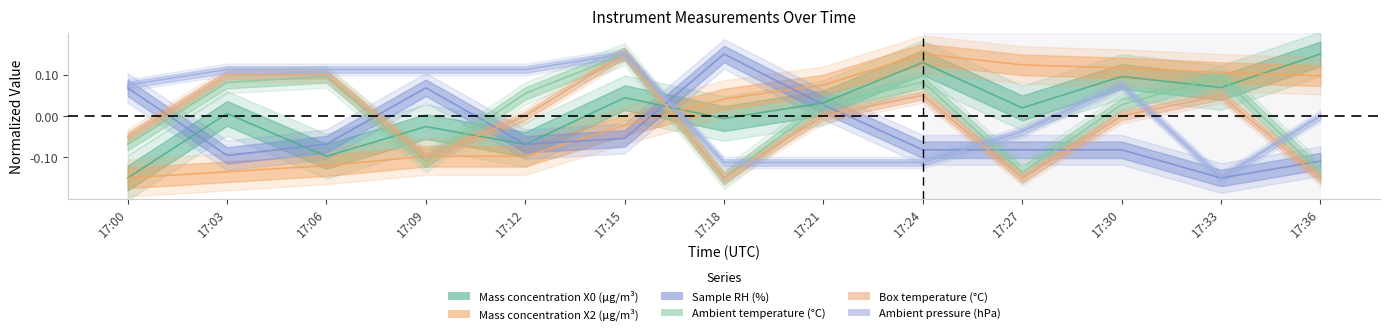

At which category does Ambient temperature (°C) reach its first local valley?

17:09